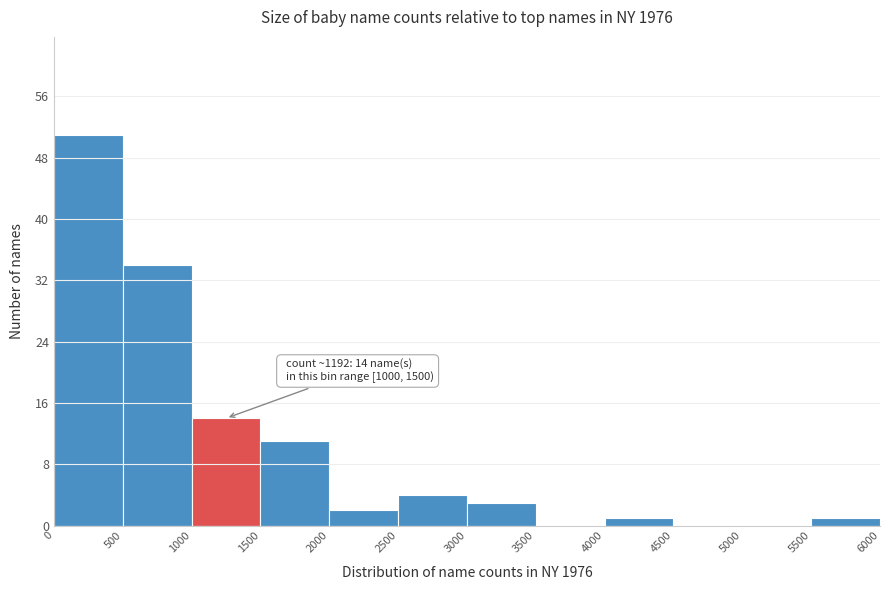

Over which range of the x-axis is the bar tallest?

0 to 500